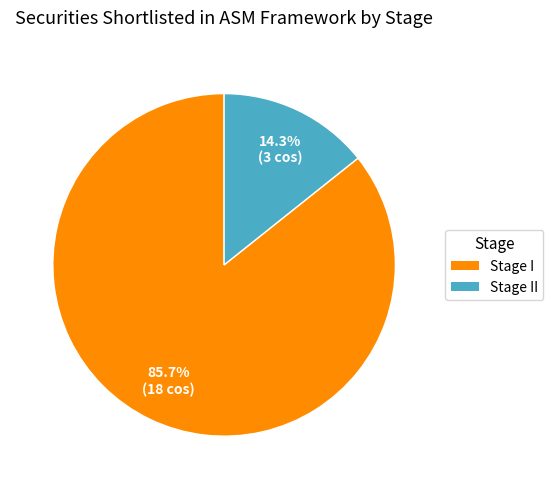

How many slices are in this pie chart?

2